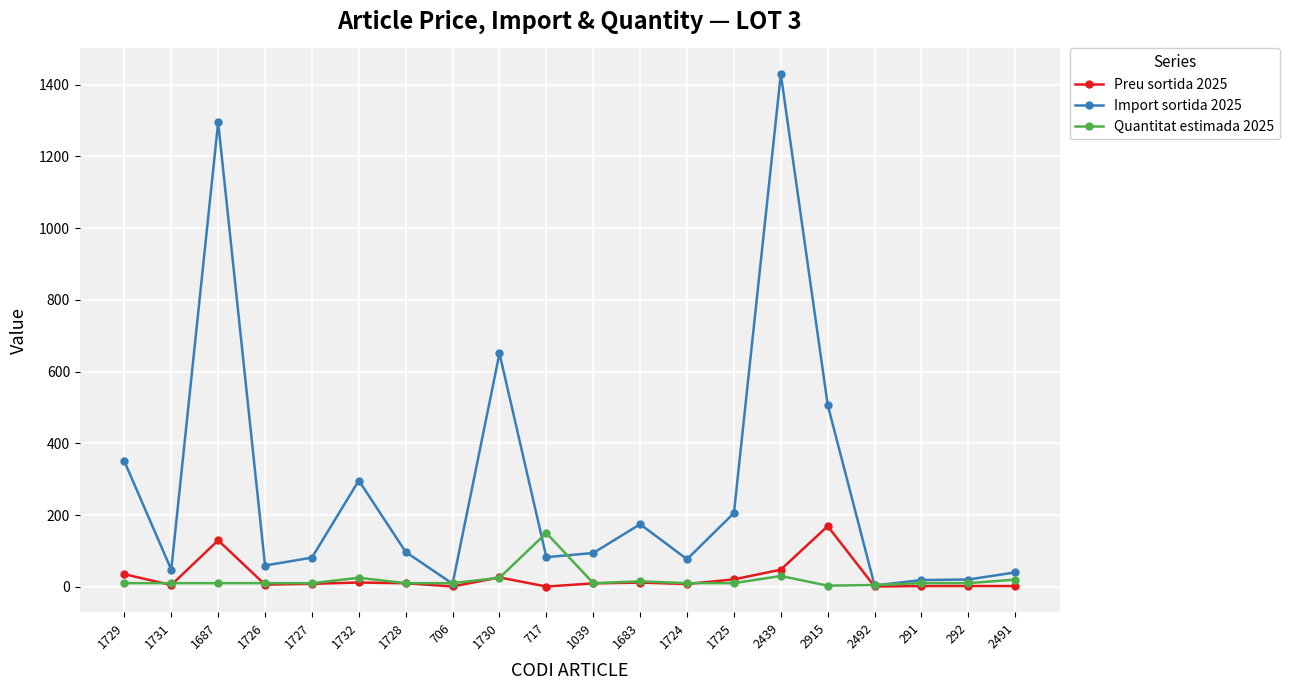

At which category does Preu sortida 2025 reach its first local valley?

1731